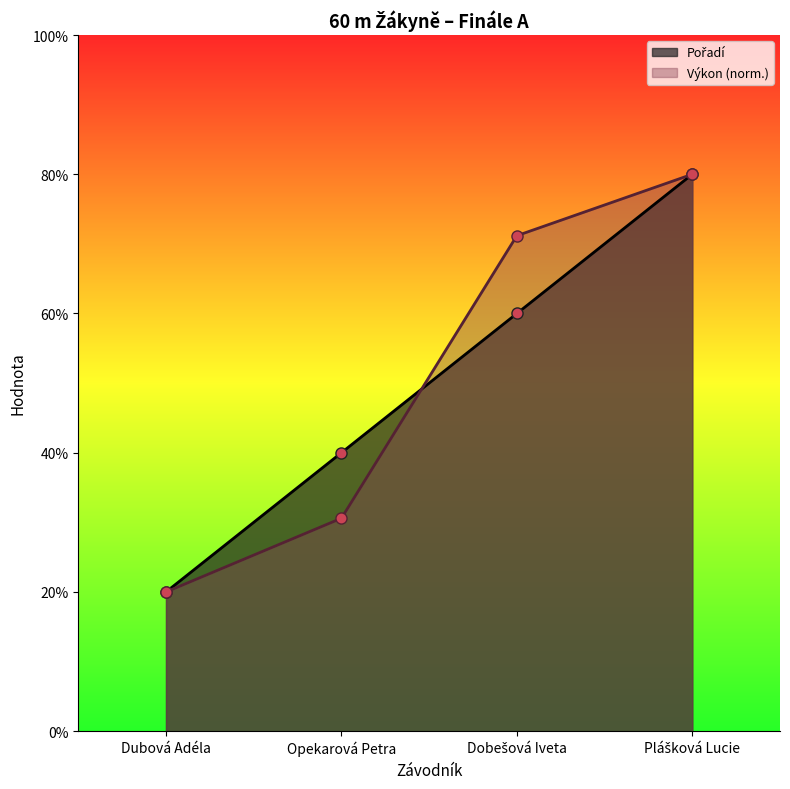

What is the average value of the Výkon series?

2.5